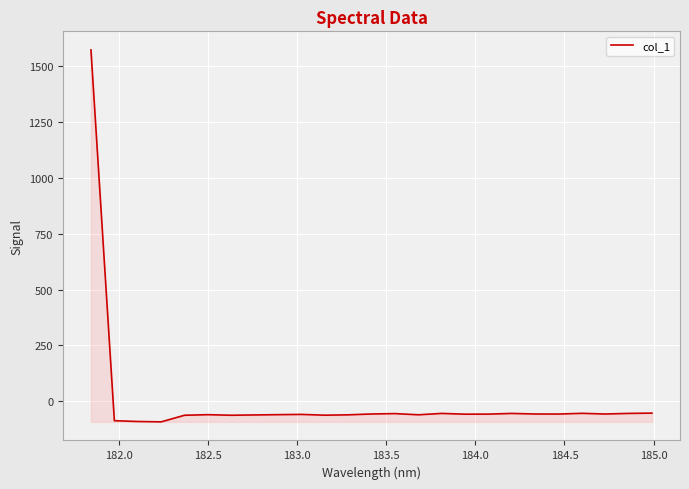

What is the smallest value displayed?

-92.0